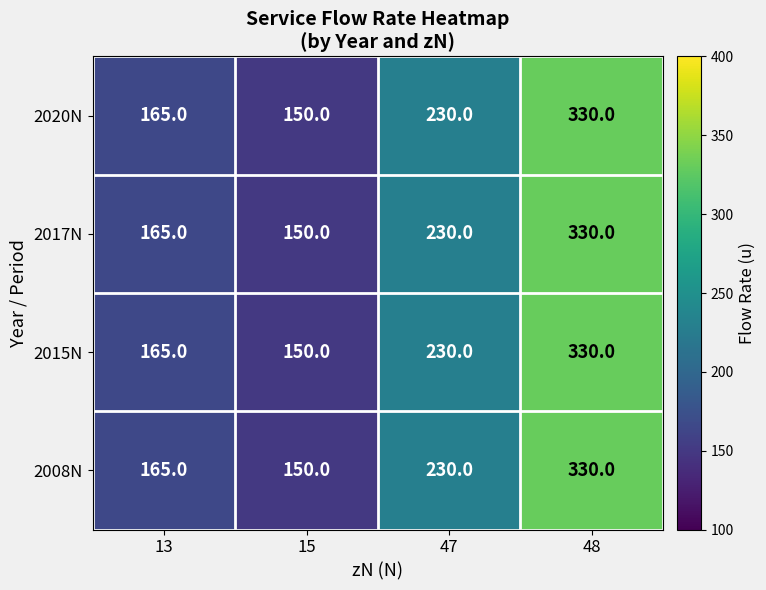

What is the sum of all 2020N values?

875